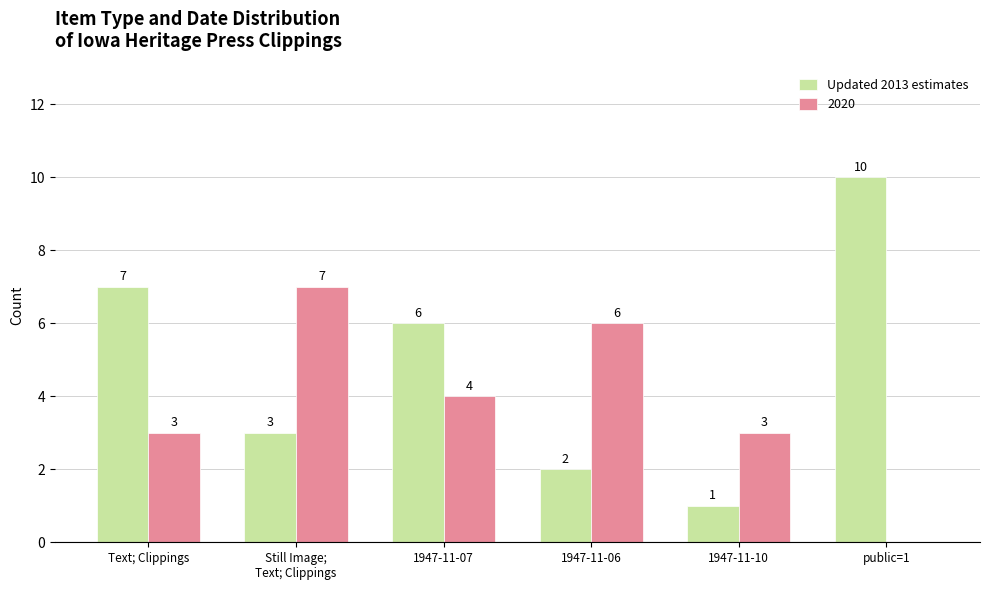

Does the chart contain stacked bars?

No